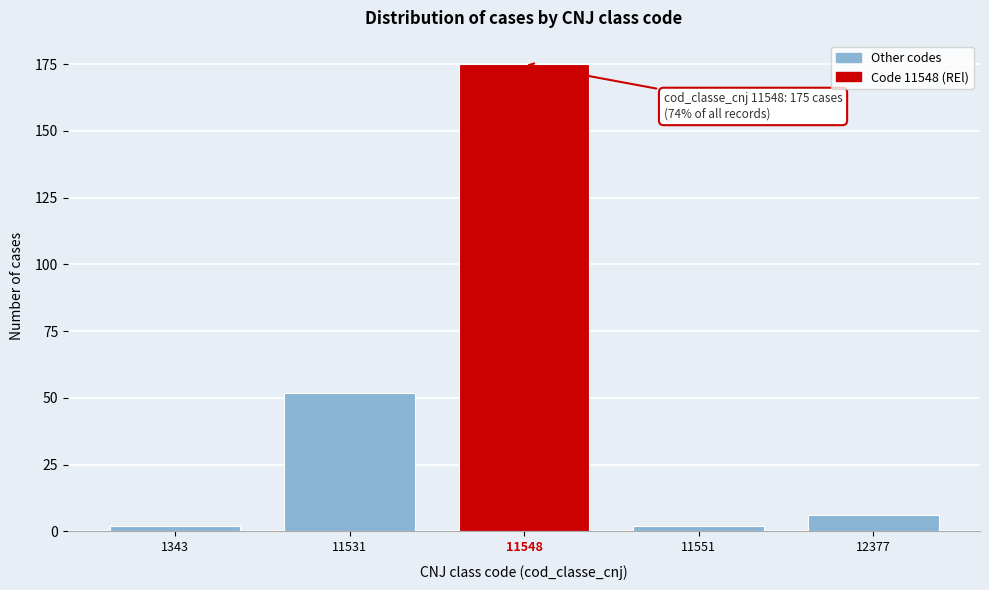

Reading right to left, transcribe all the data shown in this chart.

6	2	175	52	2